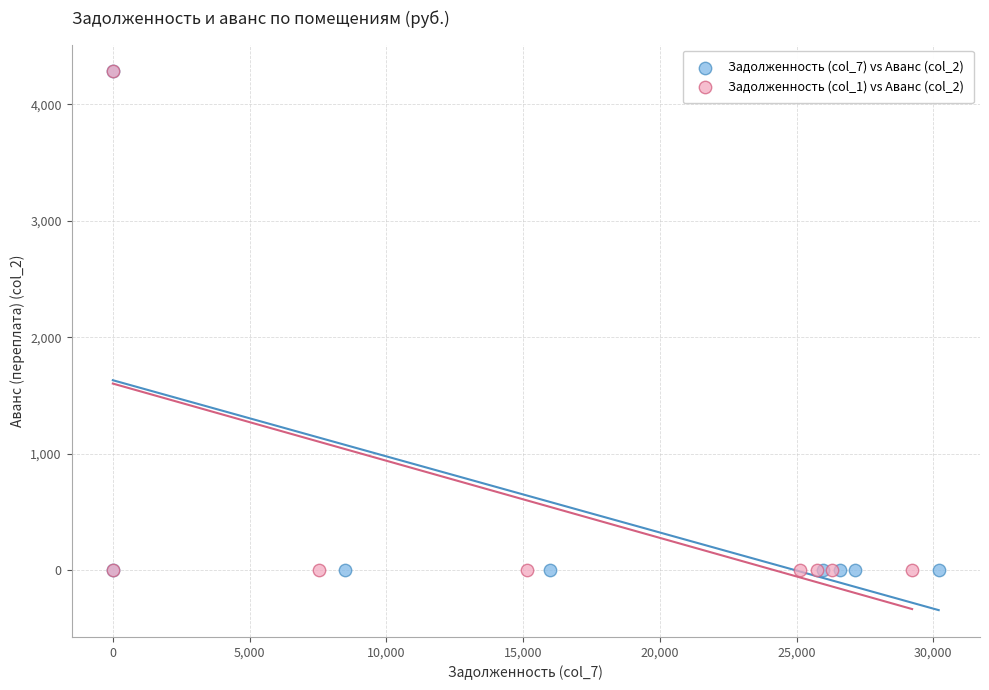

What are all the series names shown in the legend?

Задолженность (col_7) vs Аванс (col_2), Задолженность (col_1) vs Аванс (col_2)